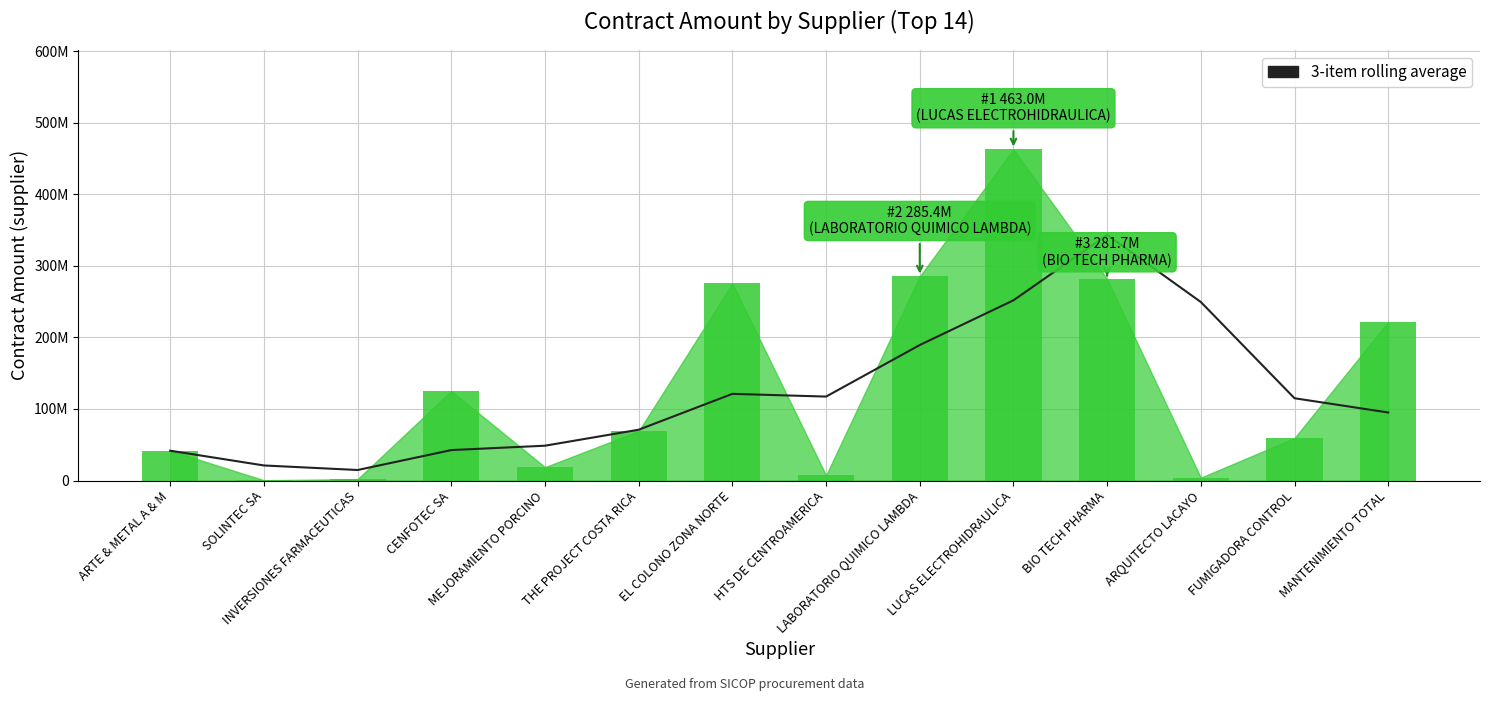

What value does the data have at BIO TECH PHARMA?

343357013.3